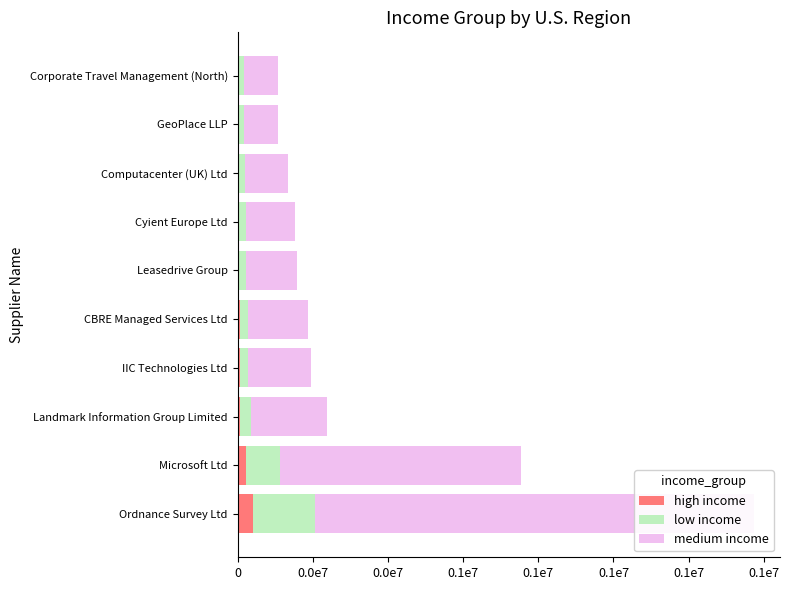

Count the number of data series in this chart.

3